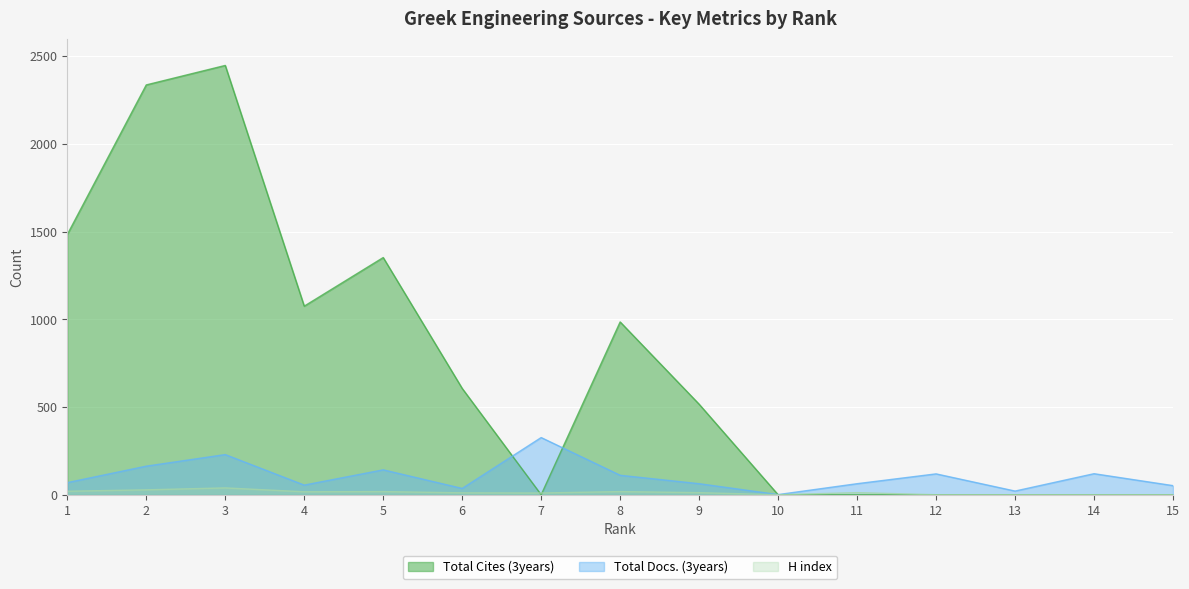

Between 1 and 14, which is larger?

1